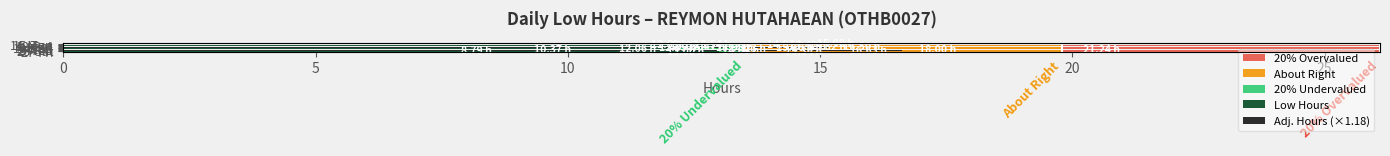

Is the value of 20% Undervalued at 5 greater than the value of About Right at 9?

No